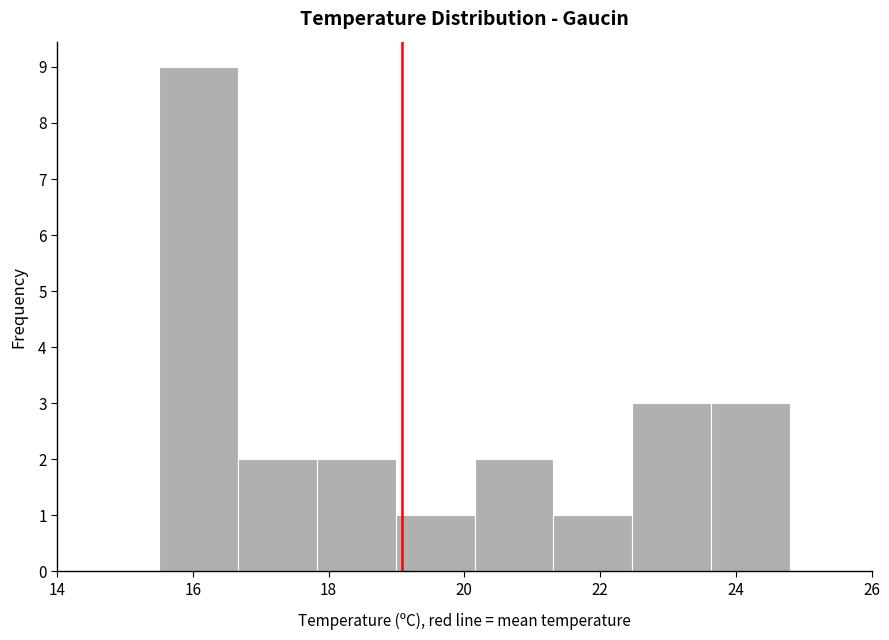

What is the height of the bar covering 19.0 to 20.2 on the x-axis? Neither the bar edges nor the heights are printed on the chart, so give them approximately, as read against the axes.

1